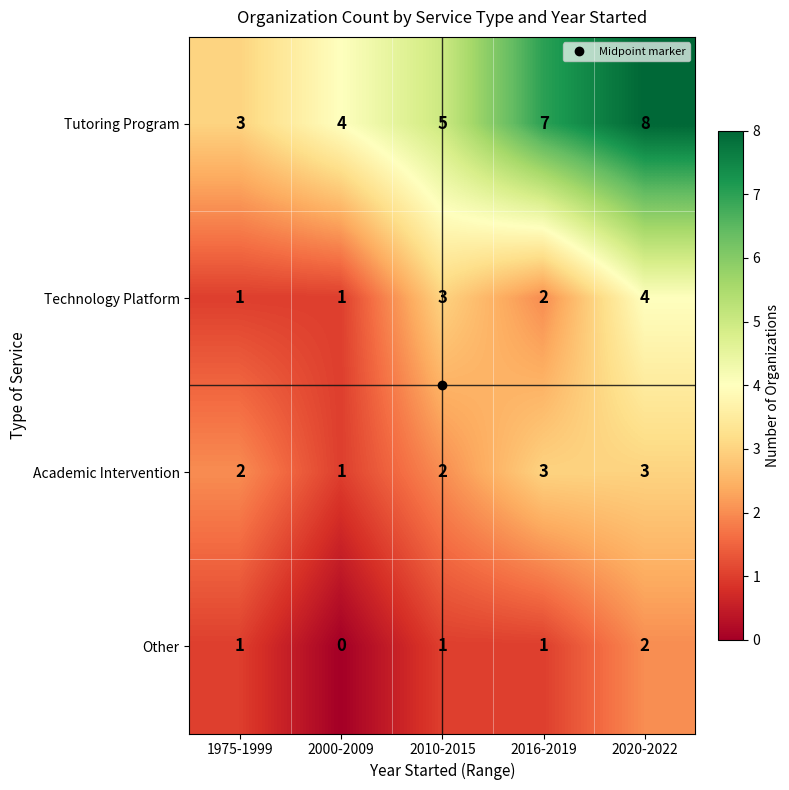

At how many categories does at least one series exceed 1?

5